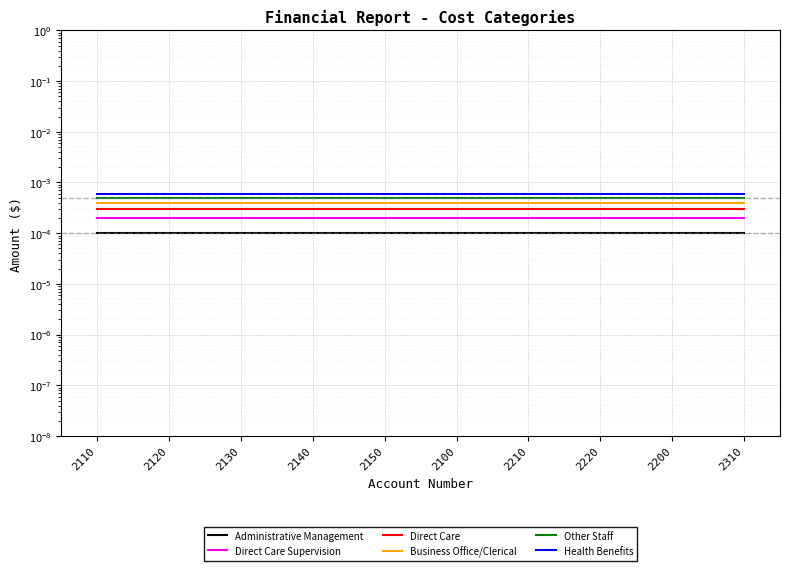

The Health Benefits series shows 0.0 at 2210. True or false?

False